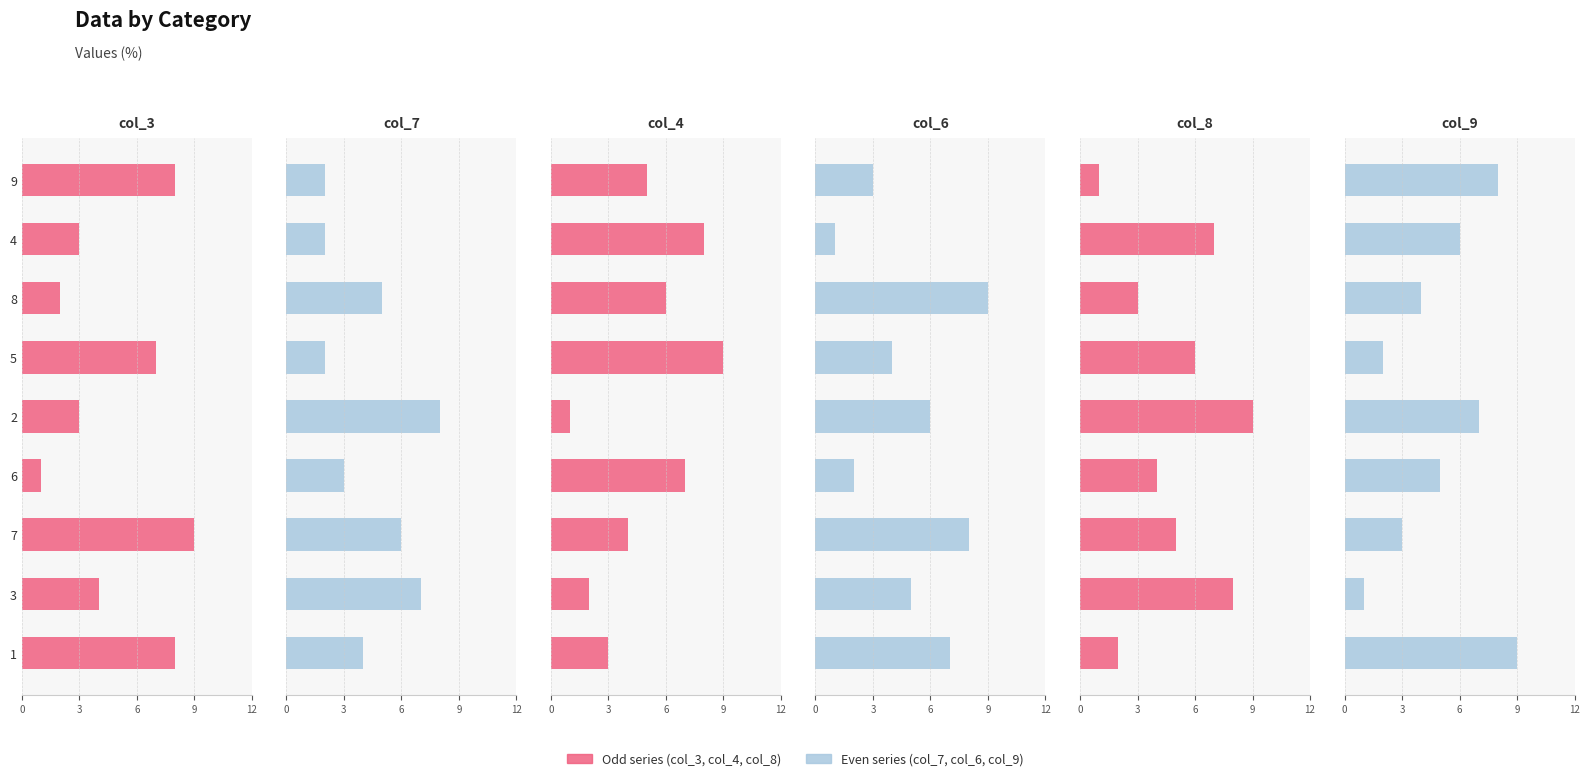

Are the bars horizontal?

Yes